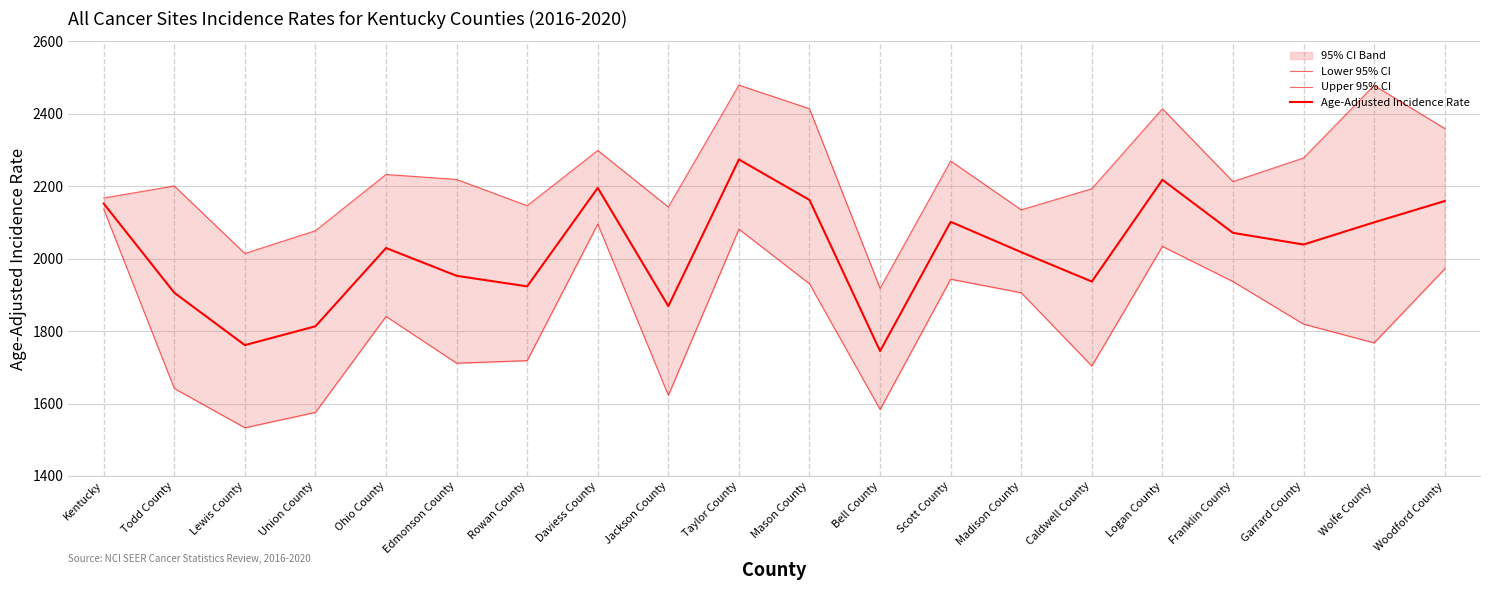

What is the label of the 17th point from the right?

Union County